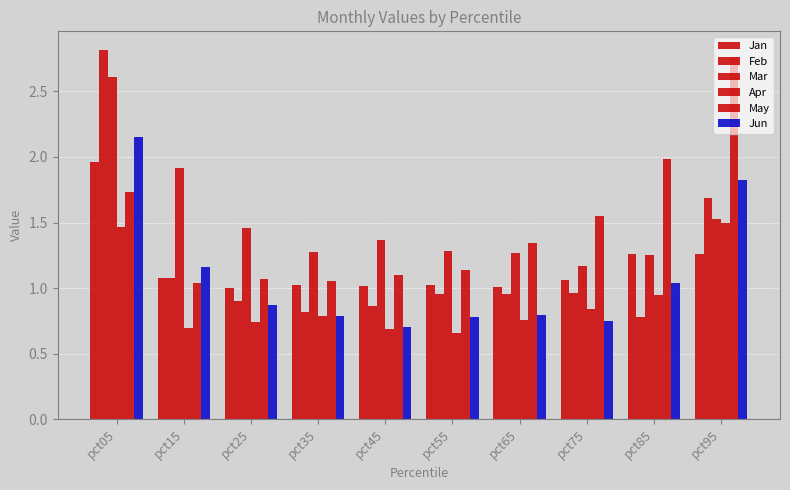

What is the spread (max minus min) of values at pct65?

0.6